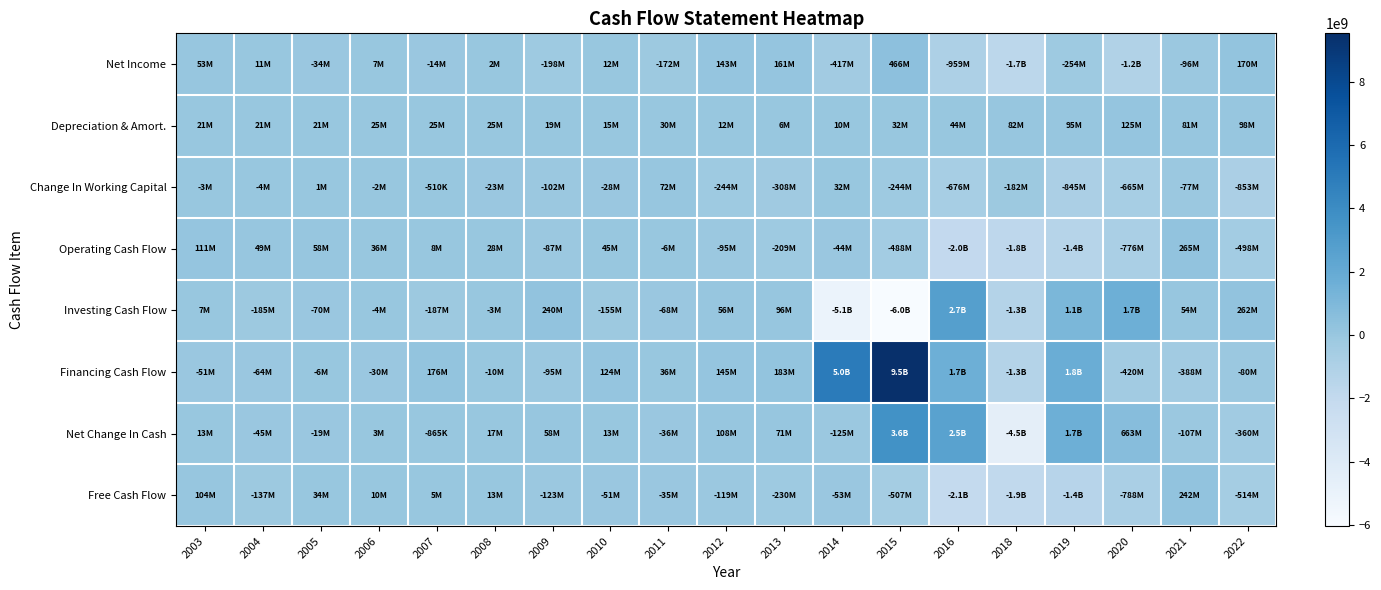

What is the spread (max minus min) of values at 2016?

4809261000.0